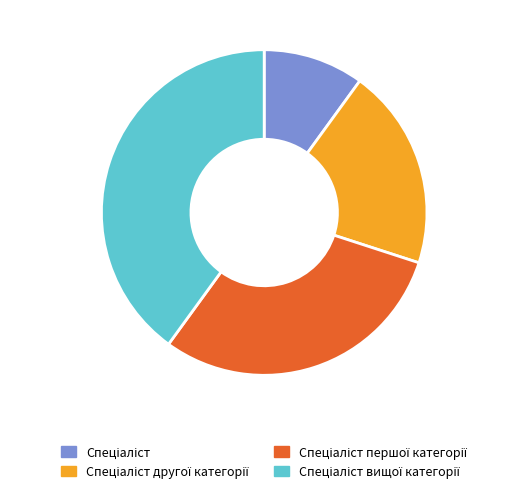

Is there a majority slice in this chart?

No